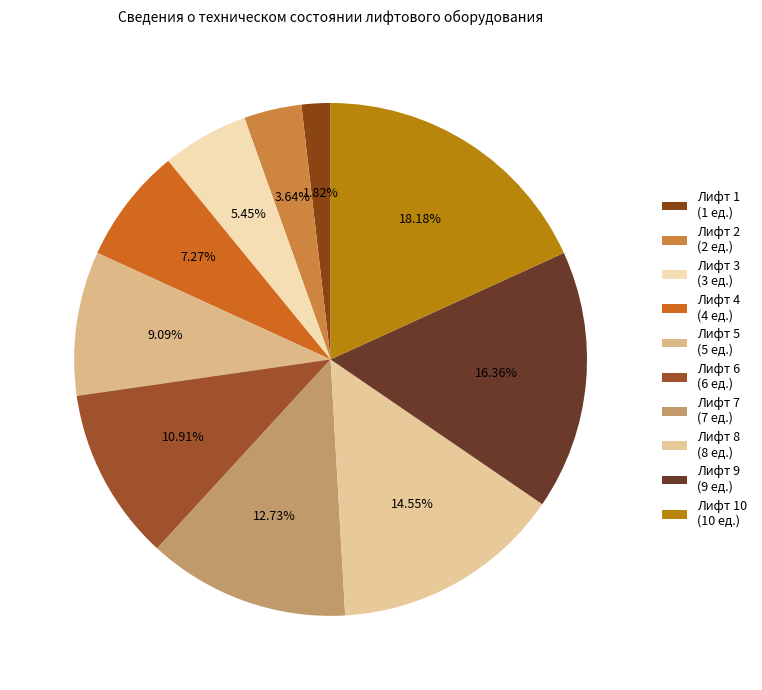

Which slice is the smallest?

Лифт 1 (1 ед.)